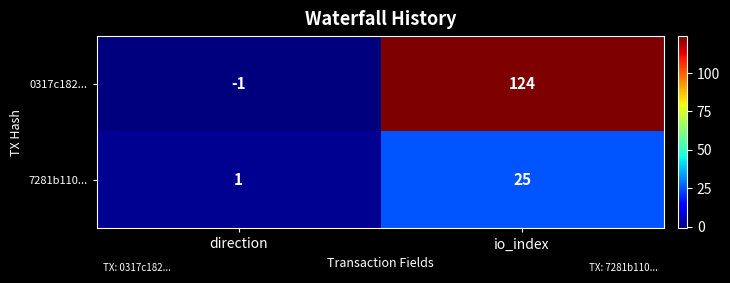

At which label is 0317c182... closest to 61?

direction